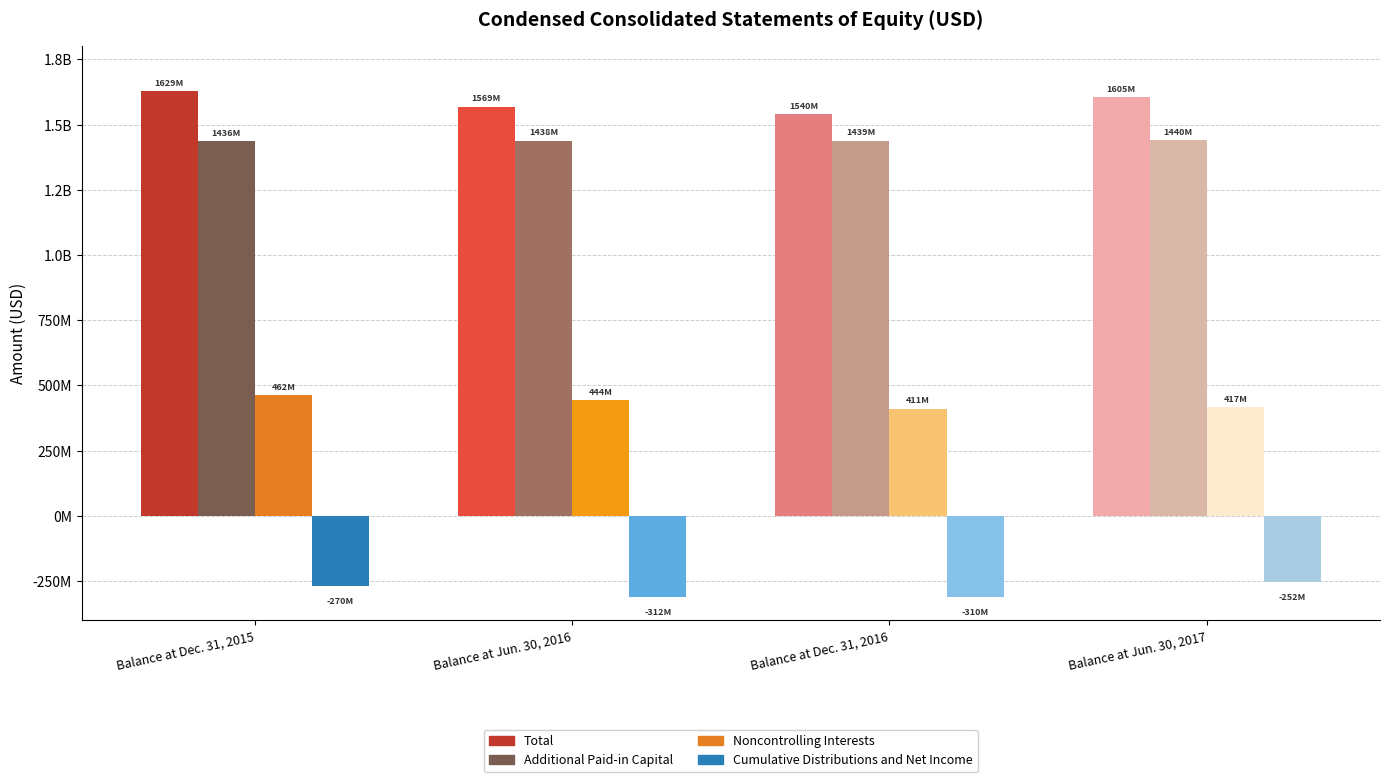

How many data points in Total are less than 1604907000?

2